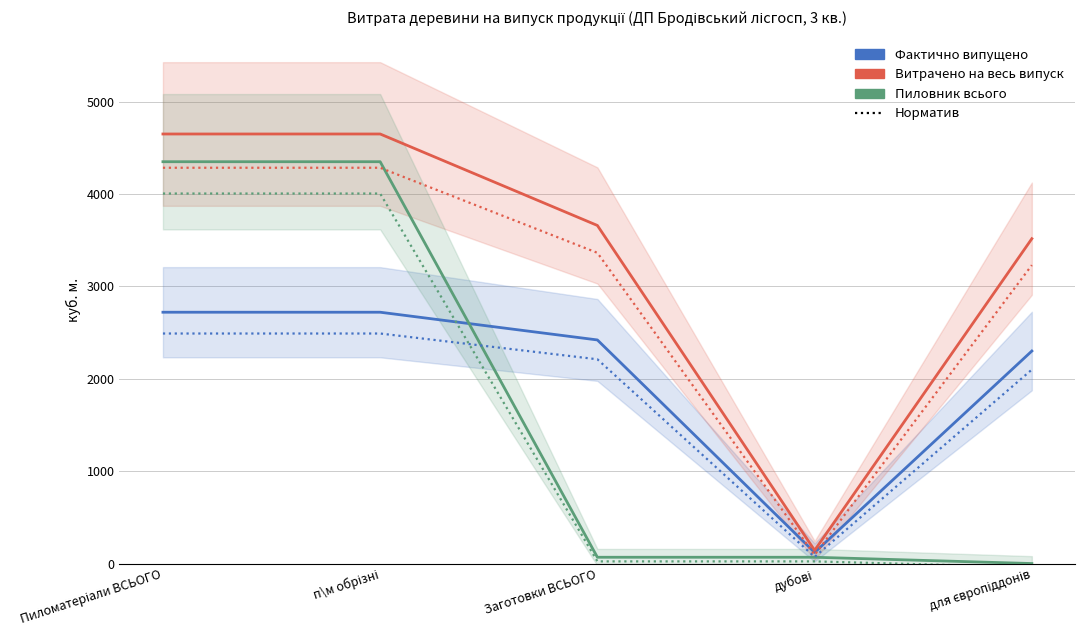

At which category does Витрачено на весь випуск reach its first local valley?

дубові